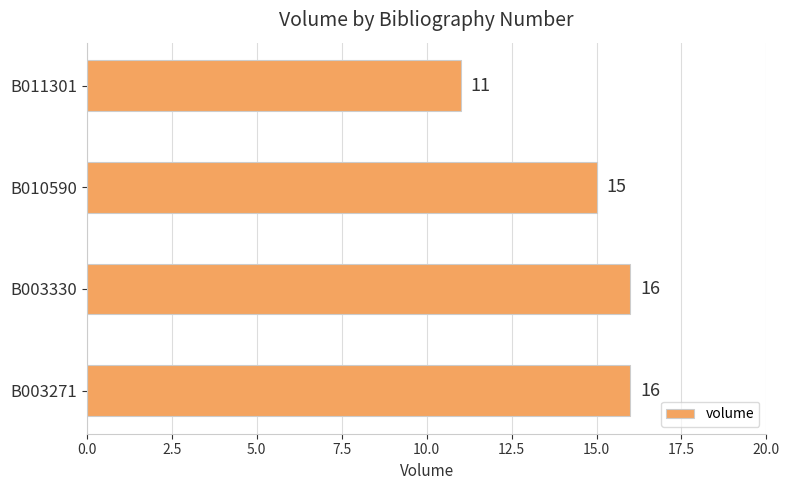

Reading top to bottom, transcribe all the data shown in this chart.

11	15	16	16